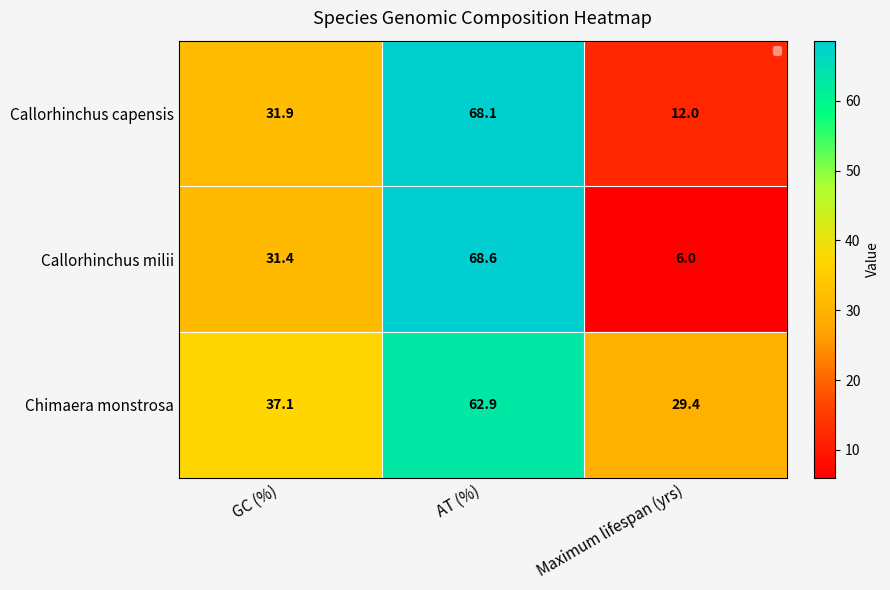

At which category is the sum across all series the highest?

AT (%)